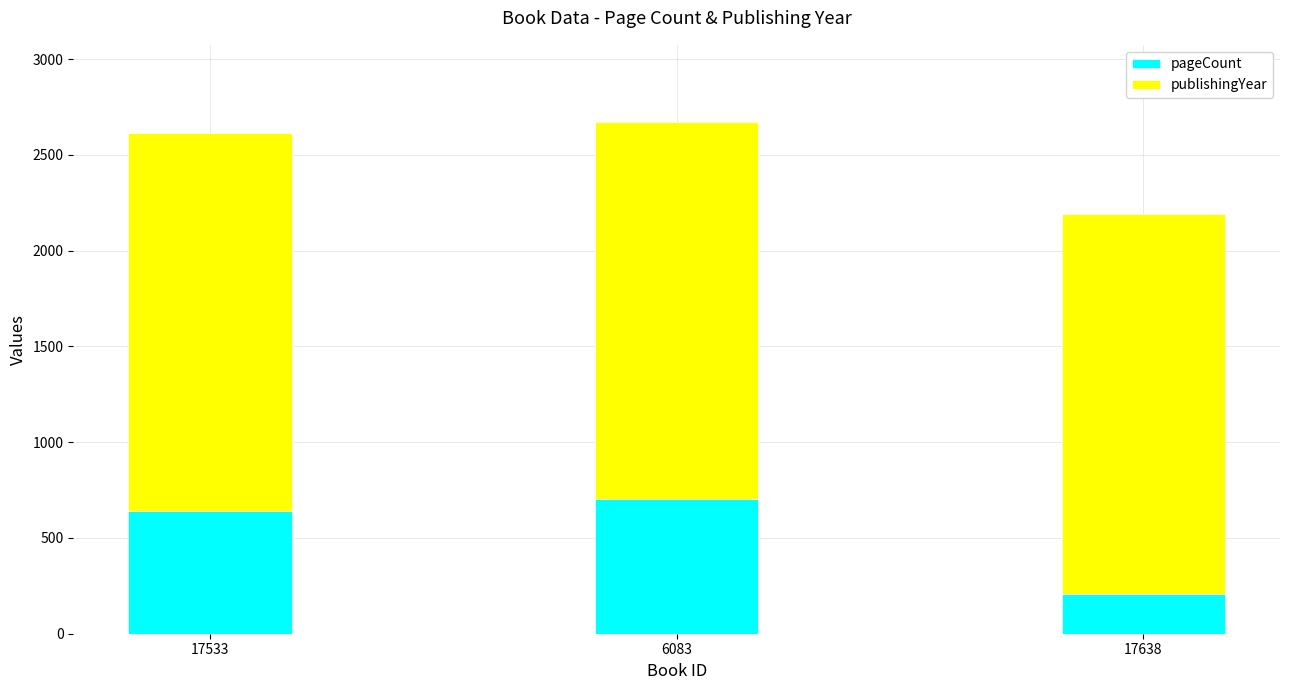

Are the bars grouped side by side (vs. stacked)?

No